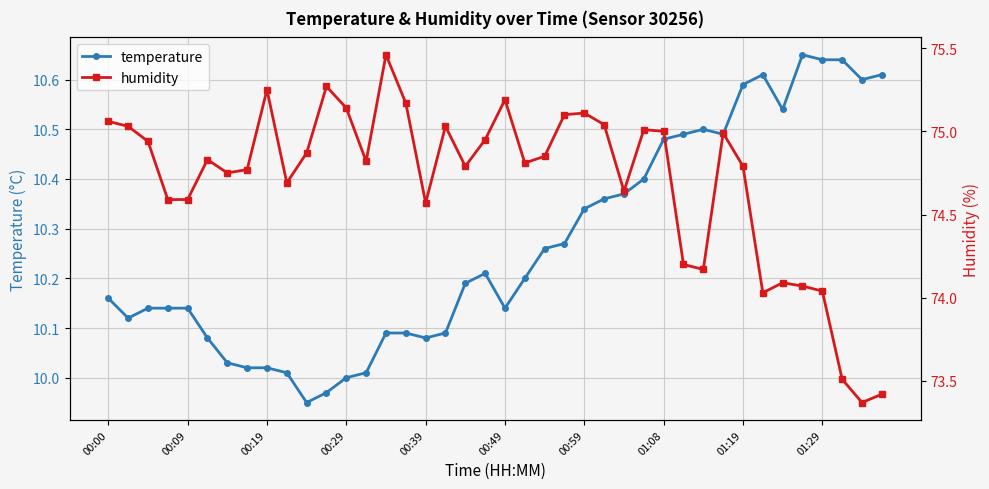

What is the smallest value displayed?

9.9